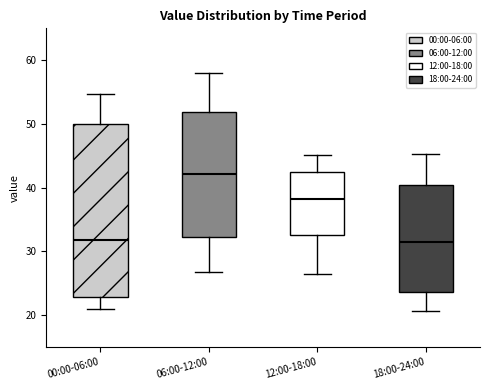

Where is the lower edge of the box for 12:00-18:00 on the y-axis? The values are not printed on the chart, so give them approximately, as read against the axis.

33